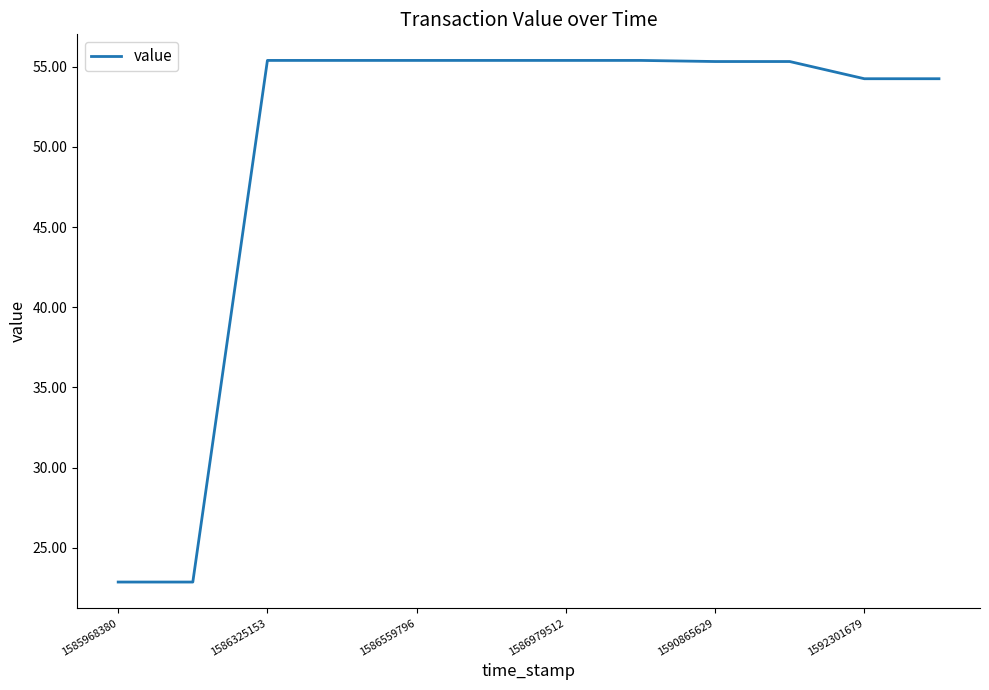

What is the maximum value shown in the chart?

55.4